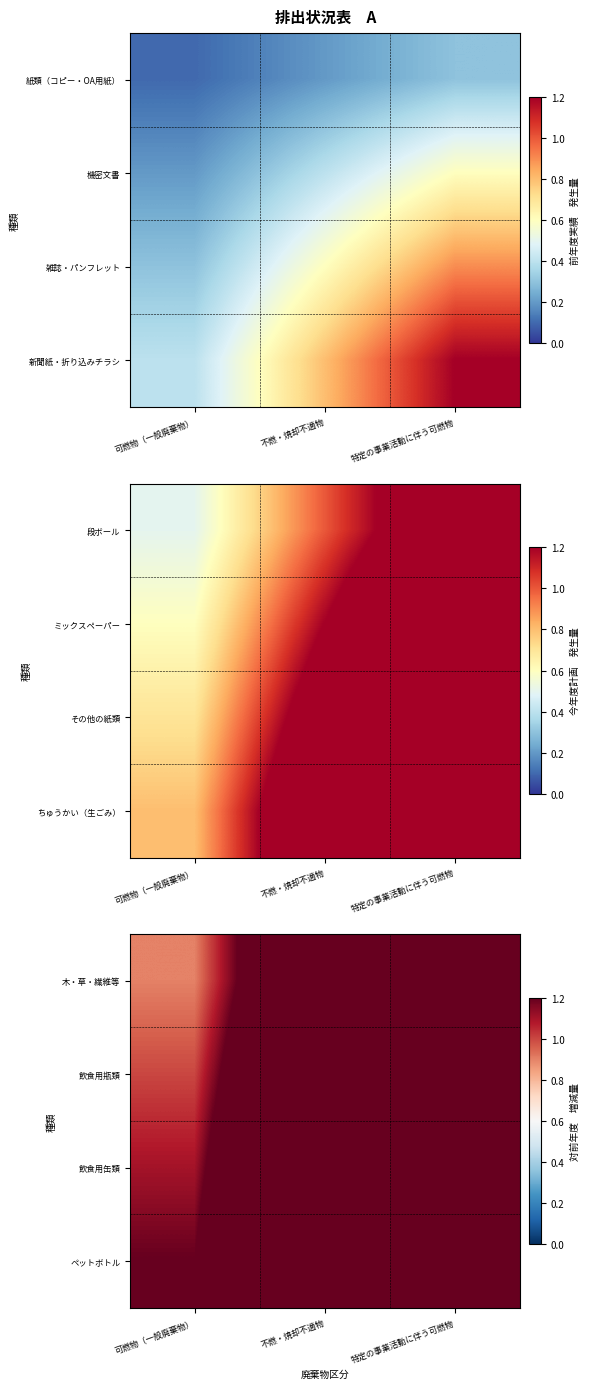

Reading left to right, transcribe all the data shown in this chart.

木・草・繊維等: 可燃物（一般廃棄物）=0.9	不燃・焼却不適物=1.8	特定の事業活動に伴う可燃物=2.7
飲食用瓶類: 可燃物（一般廃棄物）=1.0	不燃・焼却不適物=2.0	特定の事業活動に伴う可燃物=3.0
飲食用缶類: 可燃物（一般廃棄物）=1.1	不燃・焼却不適物=2.2	特定の事業活動に伴う可燃物=3.3
ペットボトル: 可燃物（一般廃棄物）=1.2	不燃・焼却不適物=2.4	特定の事業活動に伴う可燃物=3.6